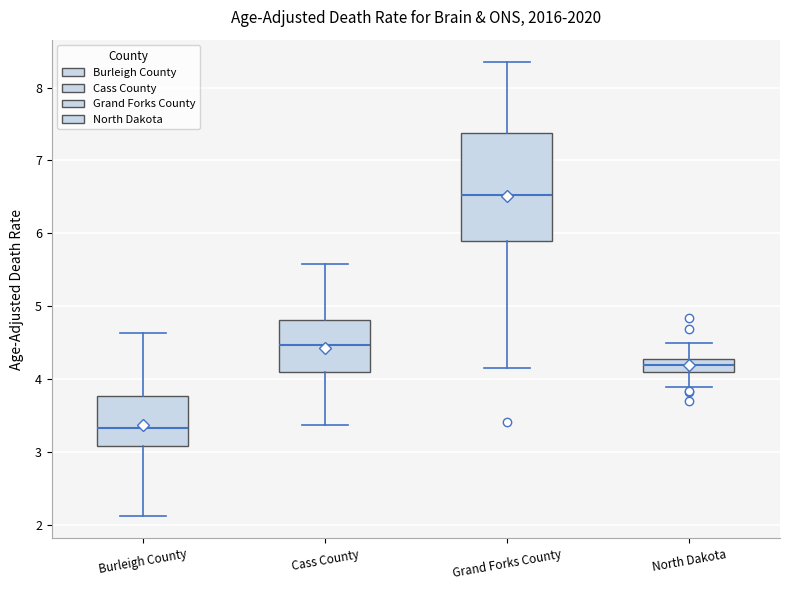

Which box has the highest median line?

Grand Forks County